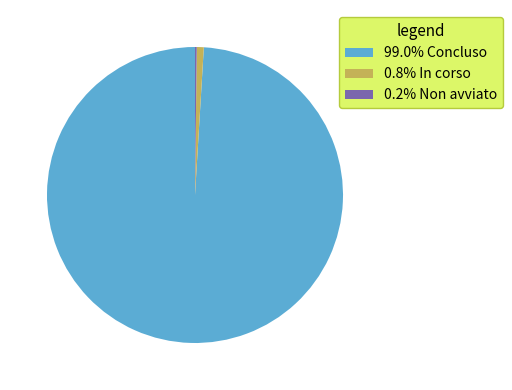

Is there any slice that represents more than half of the pie?

Yes